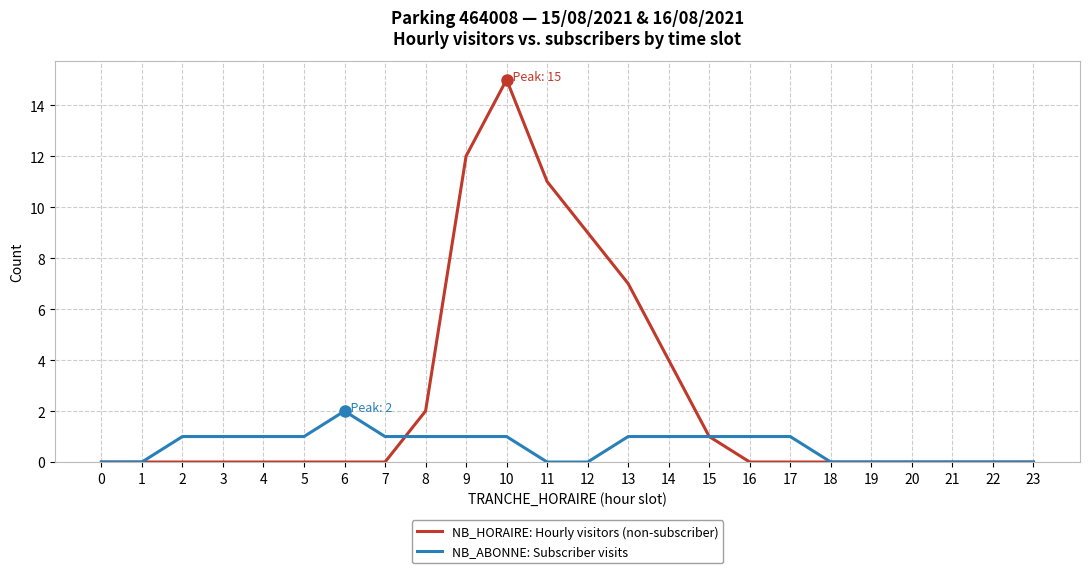

Is it true that NB_ABONNE: Subscriber visits equals 1 at 23?

False